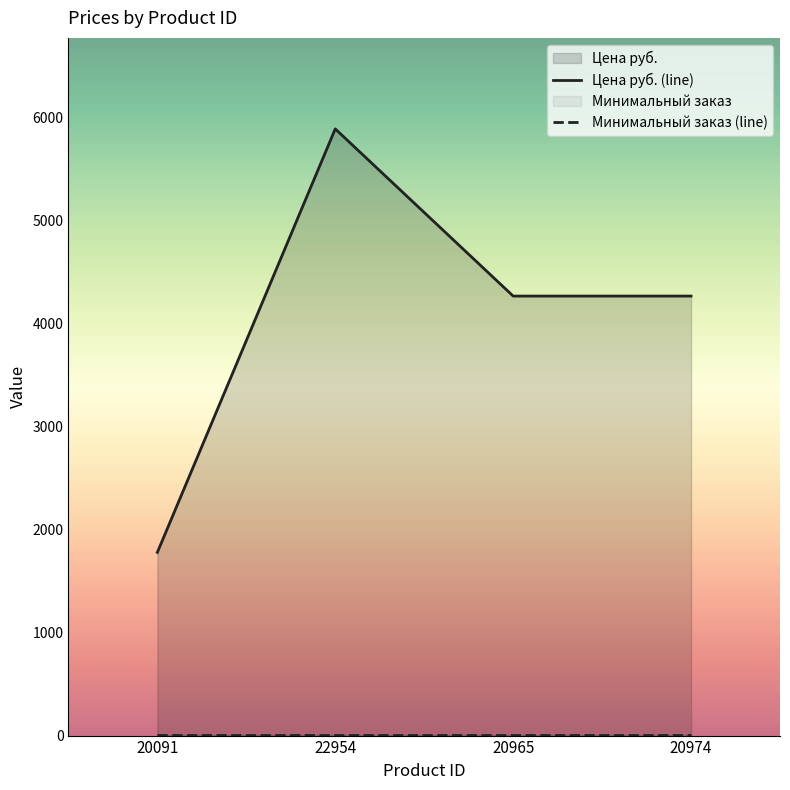

Reading left to right, what are all the values shown in this chart?

Цена руб. (line): 1779	5890	4267	4267
Минимальный заказ (line): 1	1	1	1